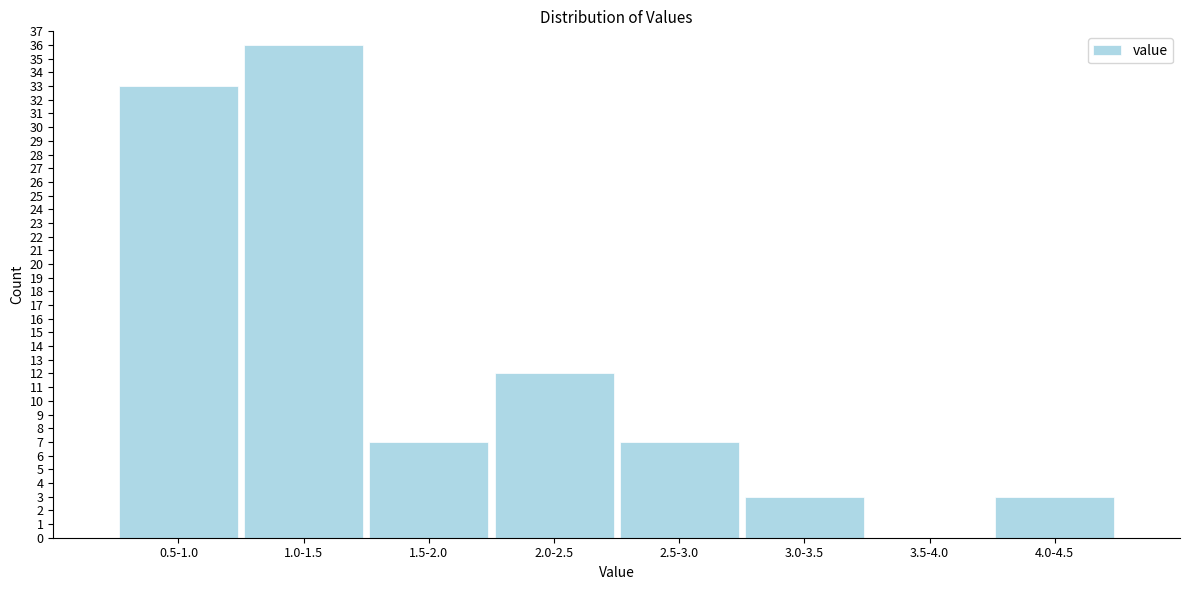

Reading left to right, list all the values displayed in this chart.

0.5-1.0=33	1.0-1.5=36	1.5-2.0=7	2.0-2.5=12	2.5-3.0=7	3.0-3.5=3	3.5-4.0=0	4.0-4.5=3